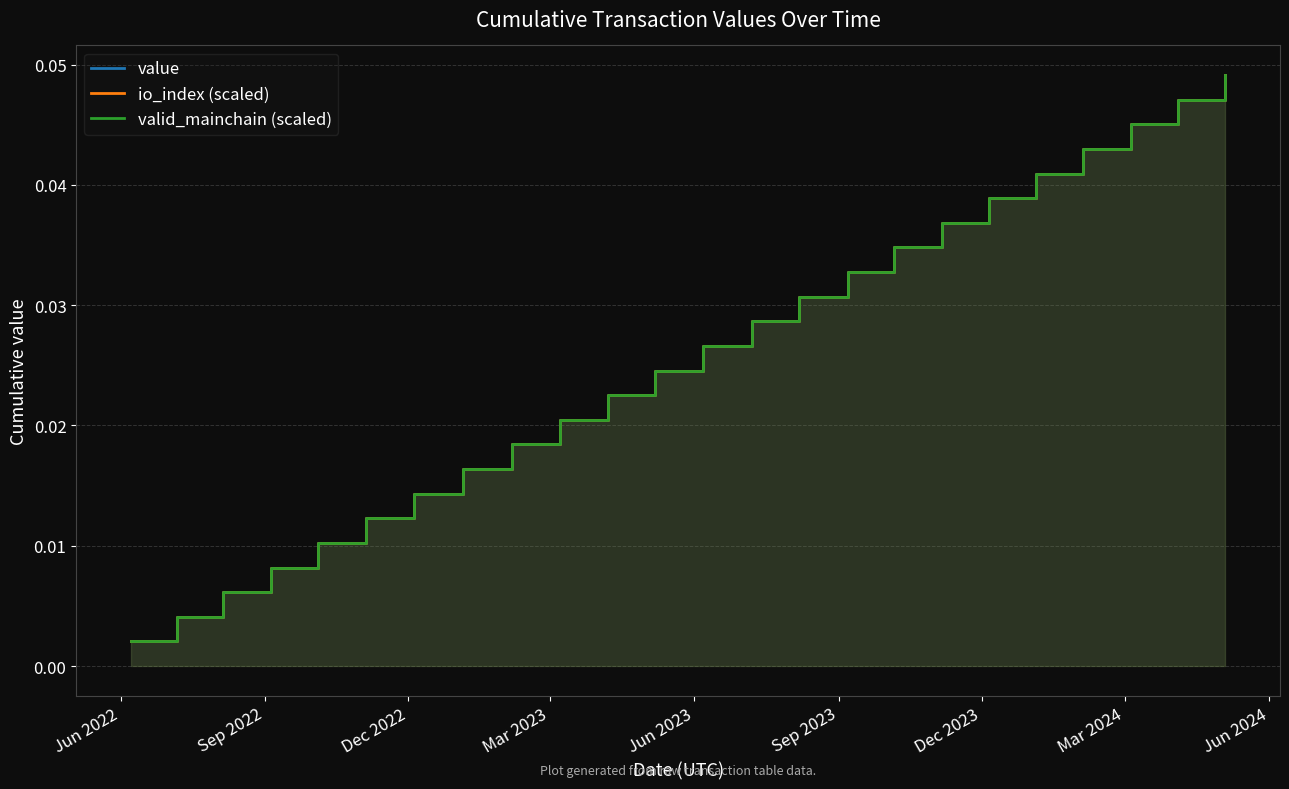

Which series has the largest total across all categories?

value